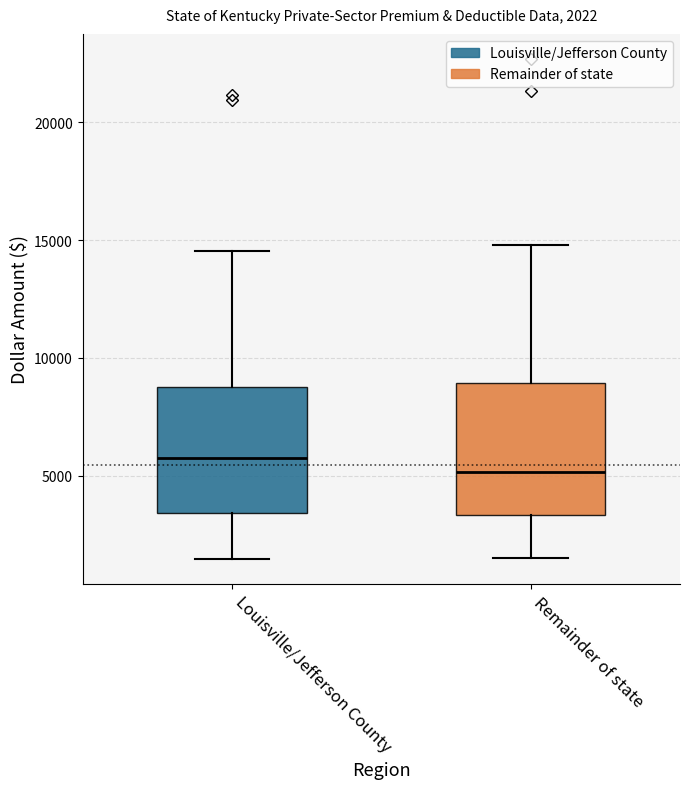

Which box has the highest median line?

Louisville/Jefferson County